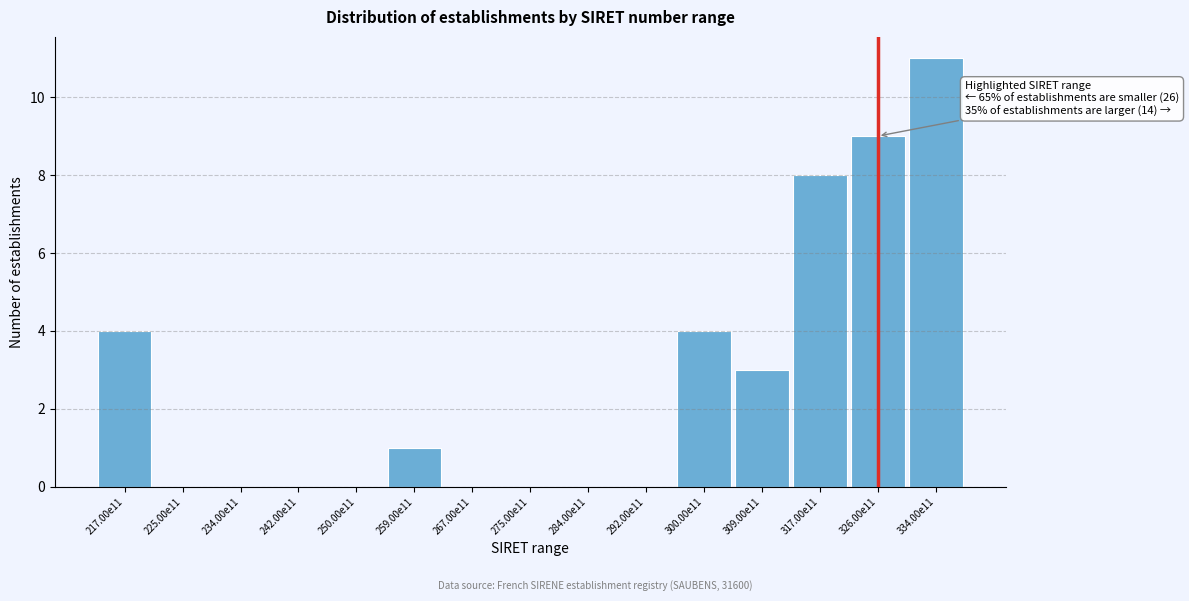

Reading right to left, transcribe all the data shown in this chart.

334.00e11=11	326.00e11=9	317.00e11=8	309.00e11=3	300.00e11=4	292.00e11=0	284.00e11=0	275.00e11=0	267.00e11=0	259.00e11=1	250.00e11=0	242.00e11=0	234.00e11=0	225.00e11=0	217.00e11=4